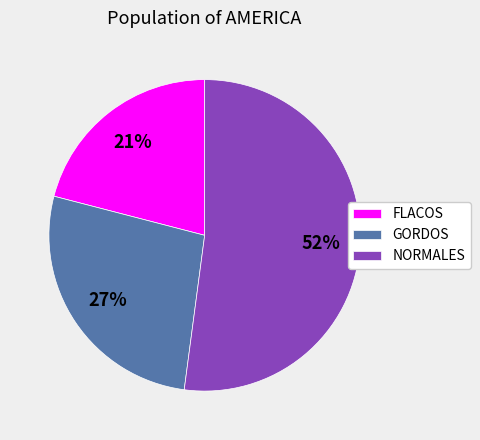

Between NORMALES and GORDOS, which is larger?

NORMALES